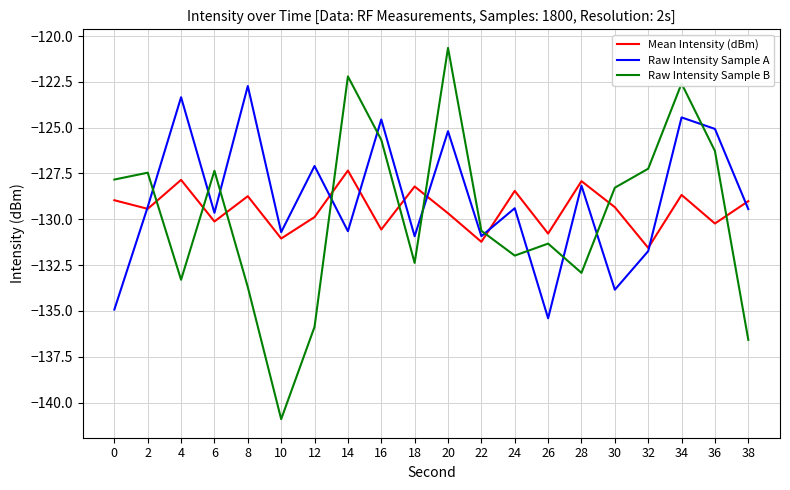

What is the spread (max minus min) of values at 26?

4.6